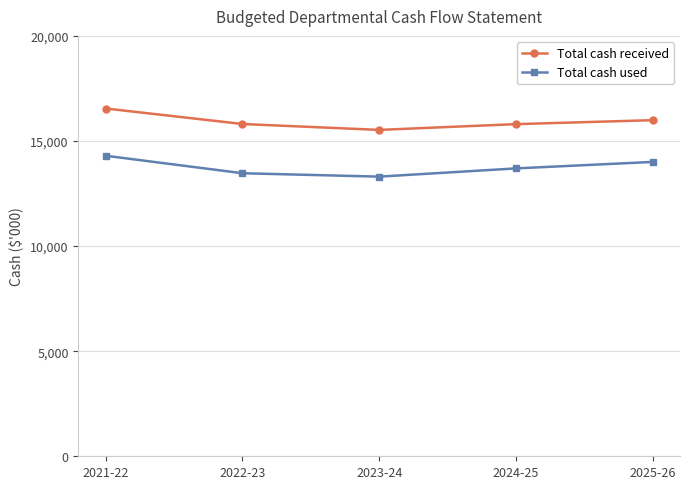

At which label does Total cash used reach its minimum?

2023-24